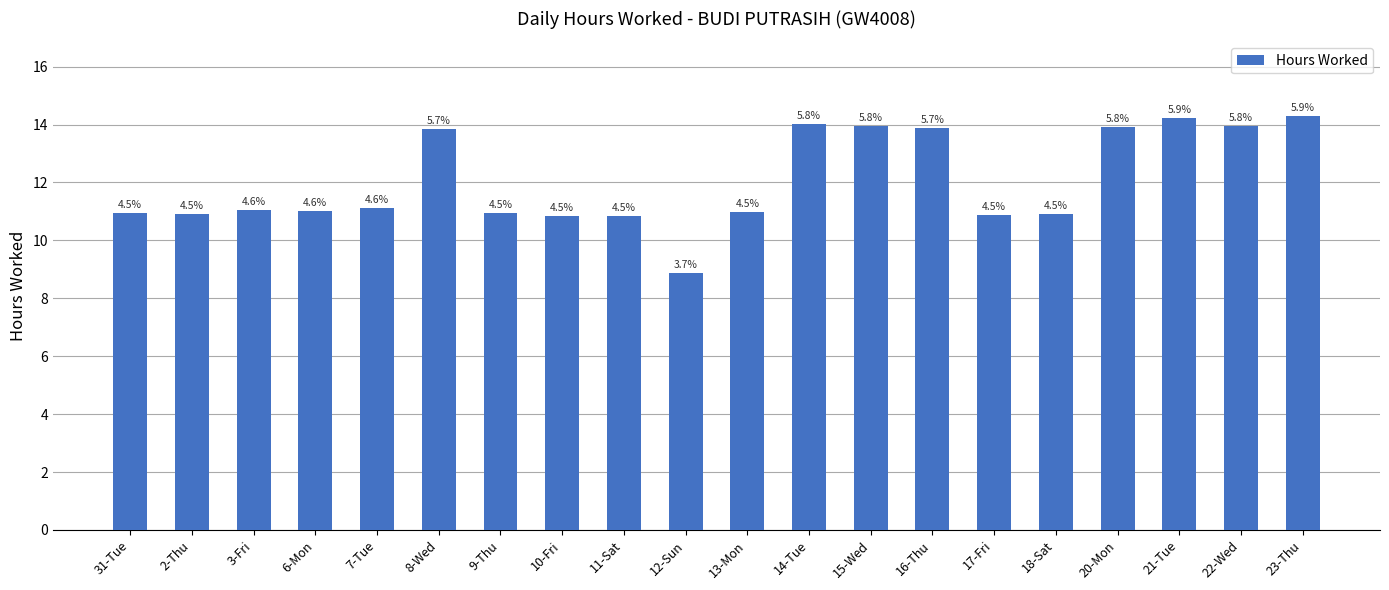

True or false: the data shows 10.9 at 10-Fri.

True